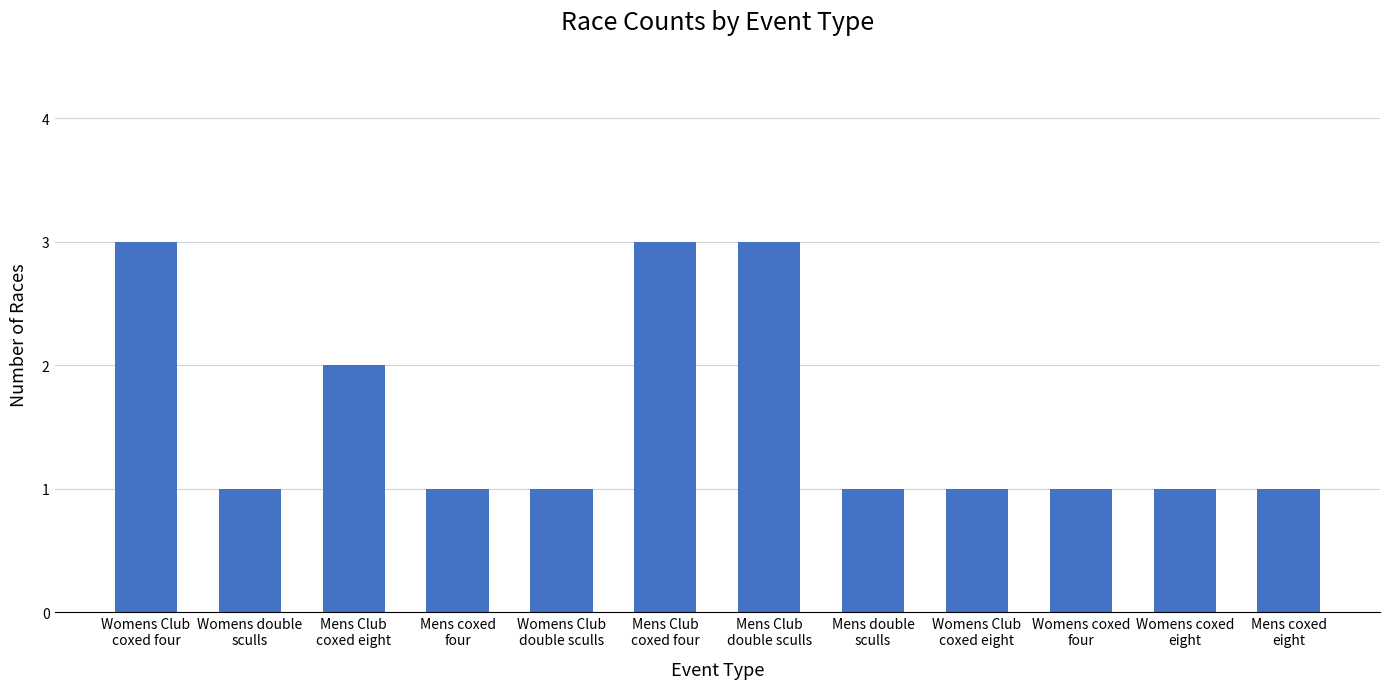

Reading left to right, transcribe all the data shown in this chart.

Womens Club
coxed four=3	Womens double
sculls=1	Mens Club
coxed eight=2	Mens coxed
four=1	Womens Club
double sculls=1	Mens Club
coxed four=3	Mens Club
double sculls=3	Mens double
sculls=1	Womens Club
coxed eight=1	Womens coxed
four=1	Womens coxed
eight=1	Mens coxed
eight=1